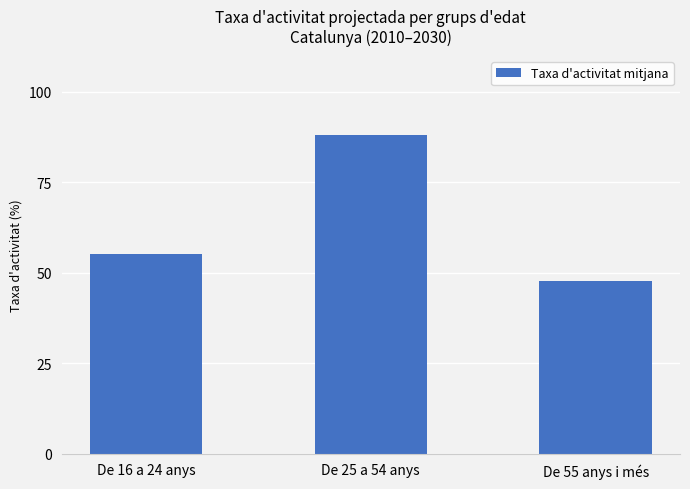

What is the change in value from De 16 a 24 anys to De 25 a 54 anys?

+32.9